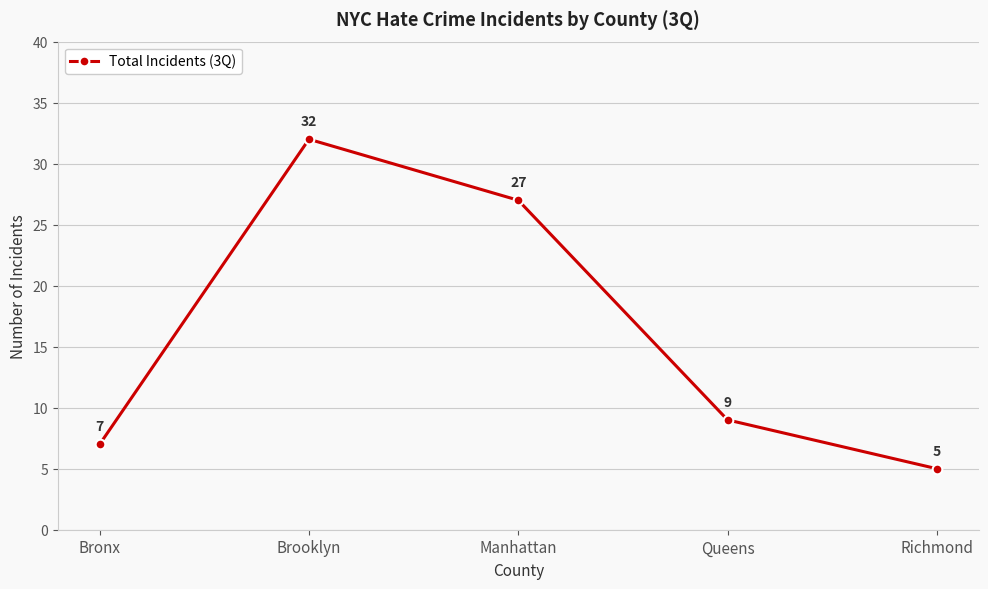

Where does the data first go above 9?

Brooklyn